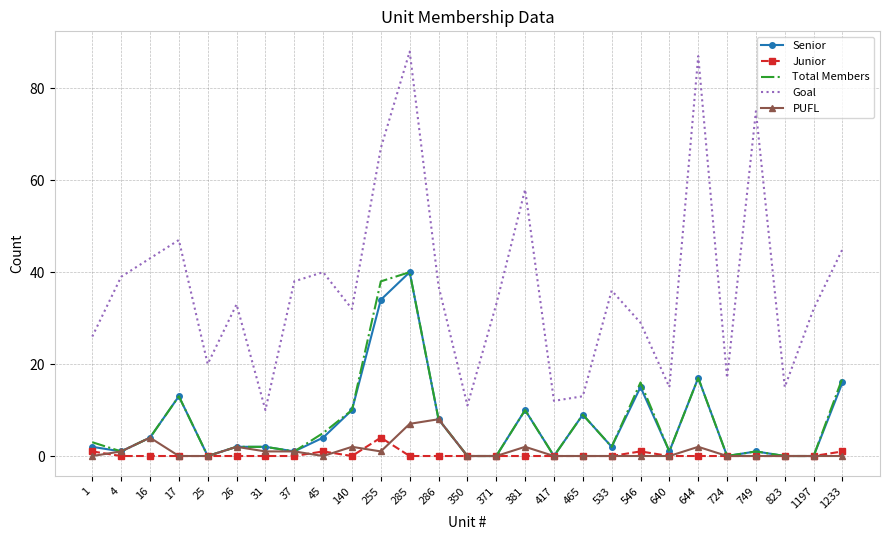

True or false: Total Members and Goal intersect in this chart.

False